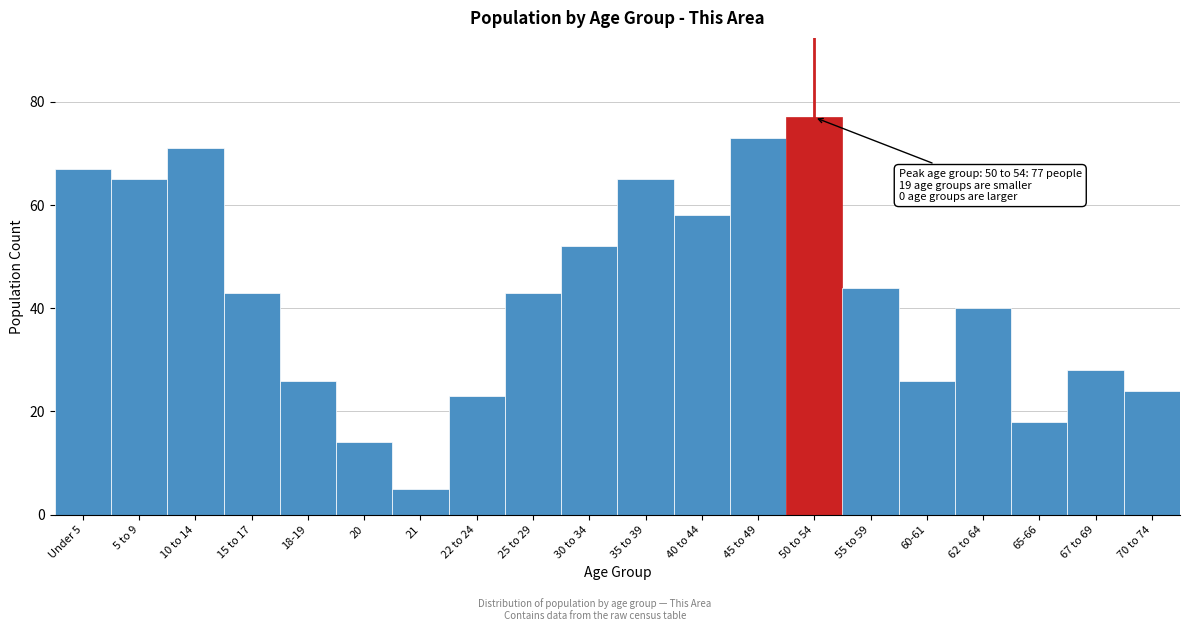

Reading right to left, transcribe all the data shown in this chart.

70 to 74=24	67 to 69=28	65-66=18	62 to 64=40	60-61=26	55 to 59=44	50 to 54=77	45 to 49=73	40 to 44=58	35 to 39=65	30 to 34=52	25 to 29=43	22 to 24=23	21=5	20=14	18-19=26	15 to 17=43	10 to 14=71	5 to 9=65	Under 5=67